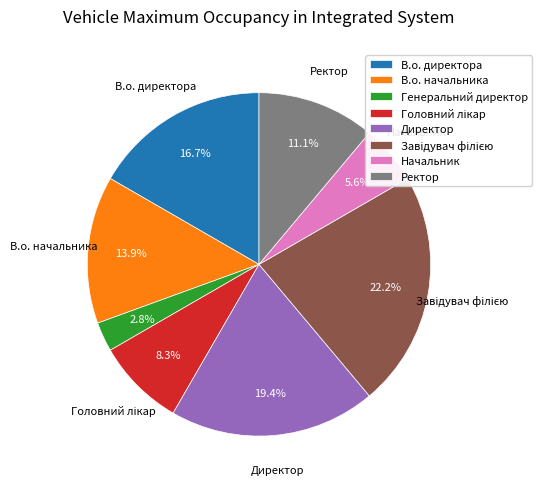

Is it true that Ректор is 3% of the pie?

False